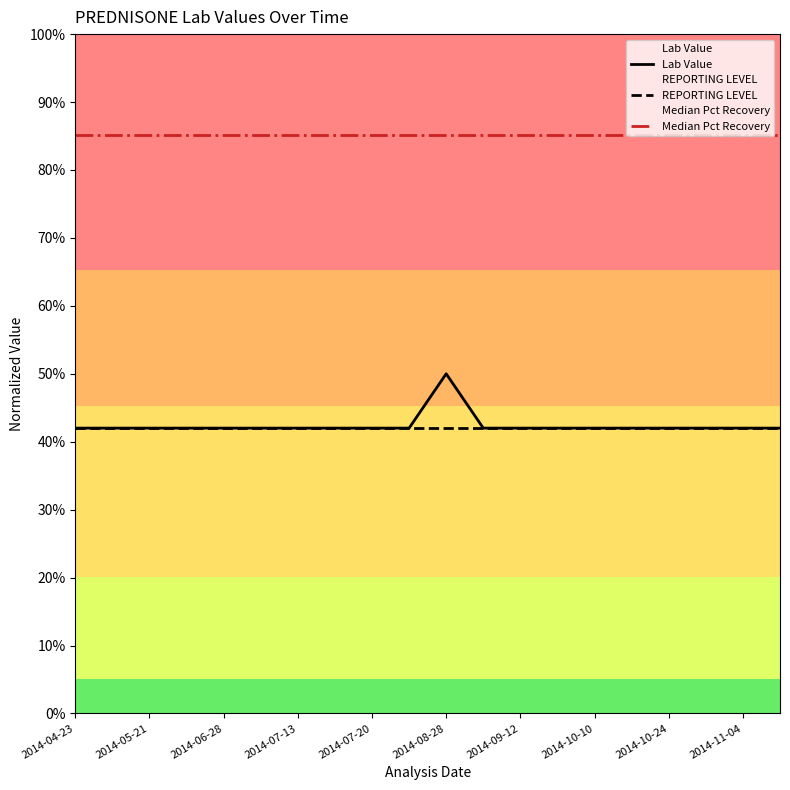

Rank the series at 2014-08-28 from highest to lowest value.

Median Pct Recovery, Lab Value, REPORTING LEVEL